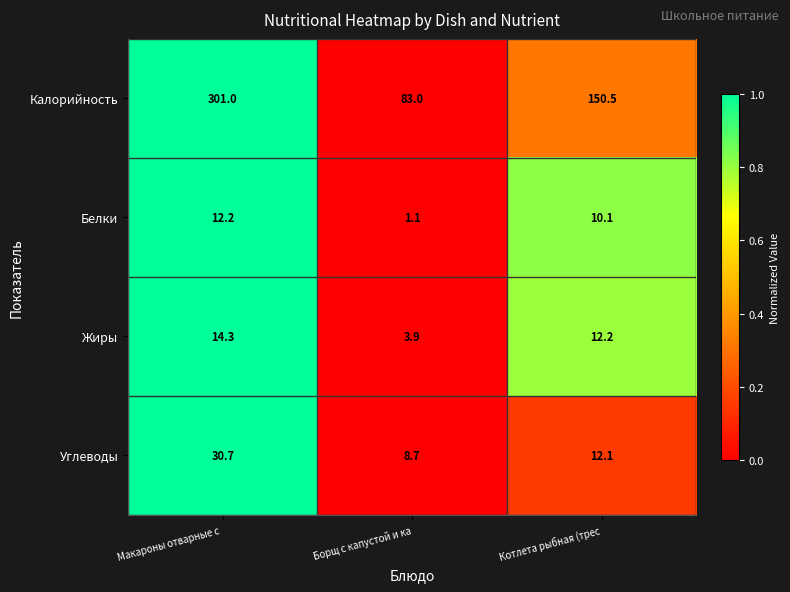

Which category has the highest value across all series?

Макароны отварные с 